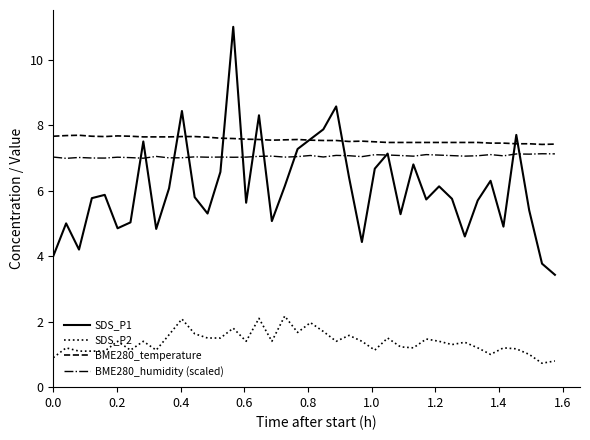

What is the average value of the SDS_P2 series?

1.4